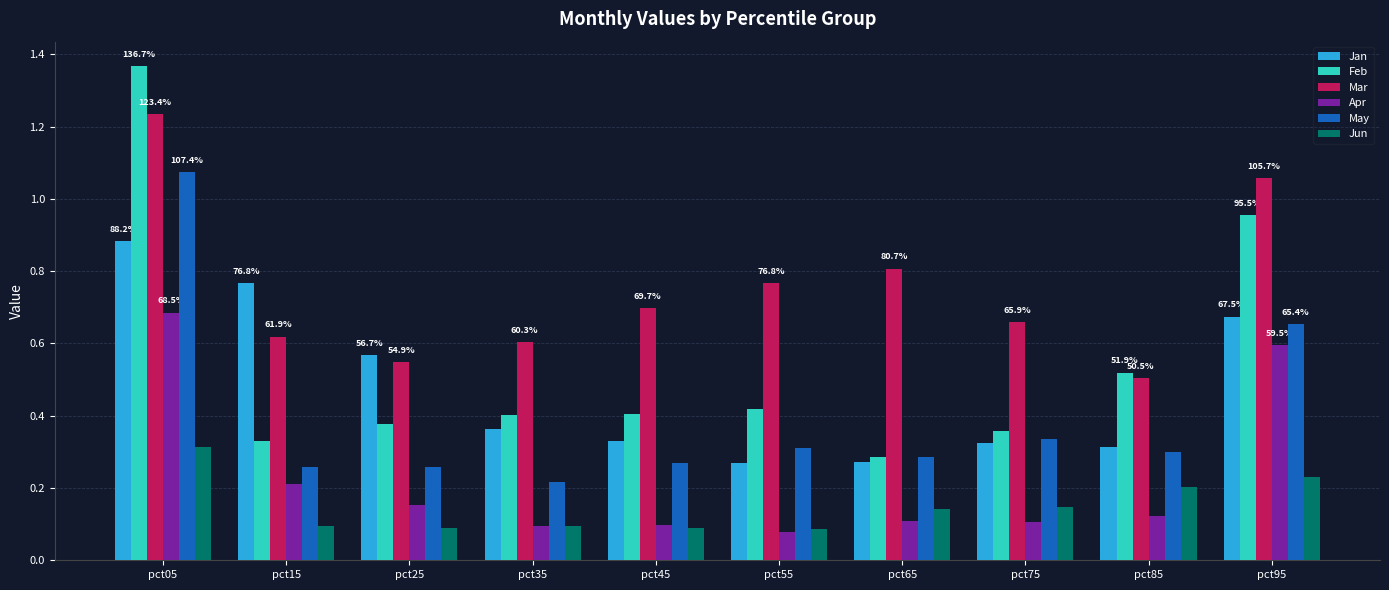

True or false: Mar has a value of 0.8 at pct25.

False